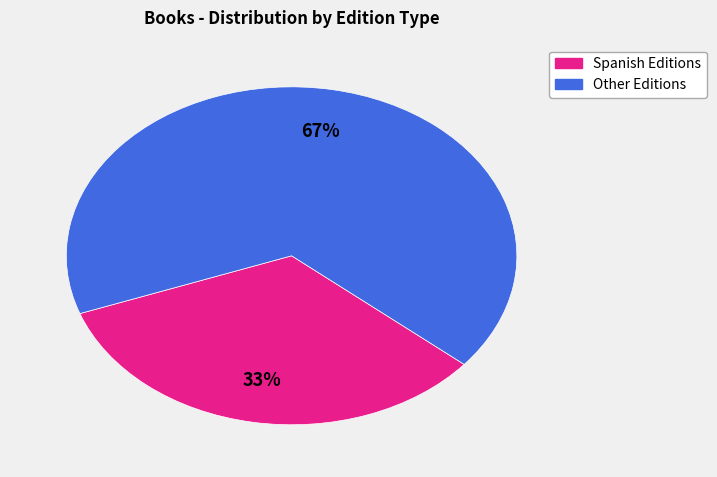

To the nearest percent, what is the average slice percentage?

50%